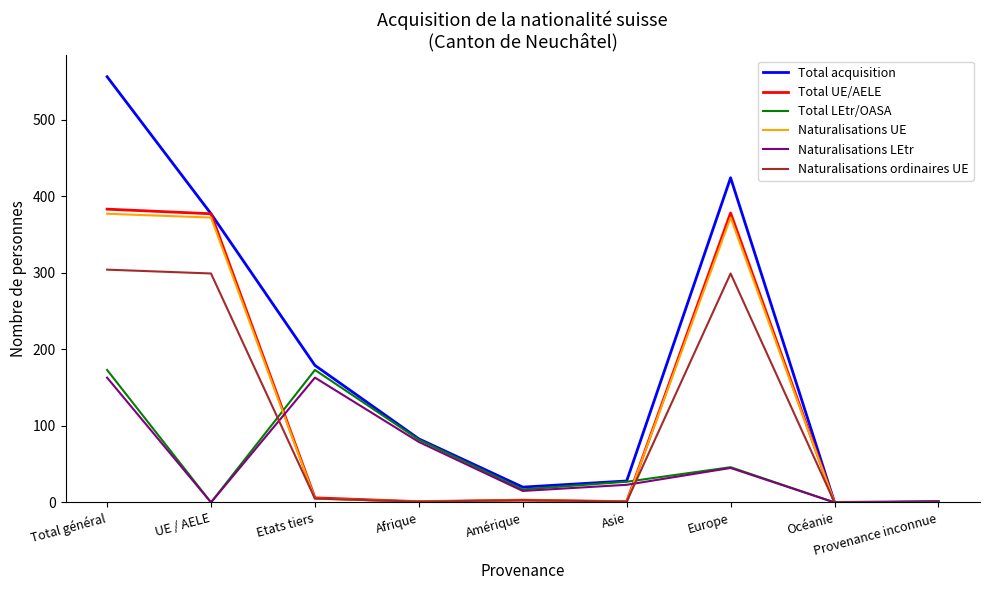

Which series has the widest spread of values?

Total acquisition